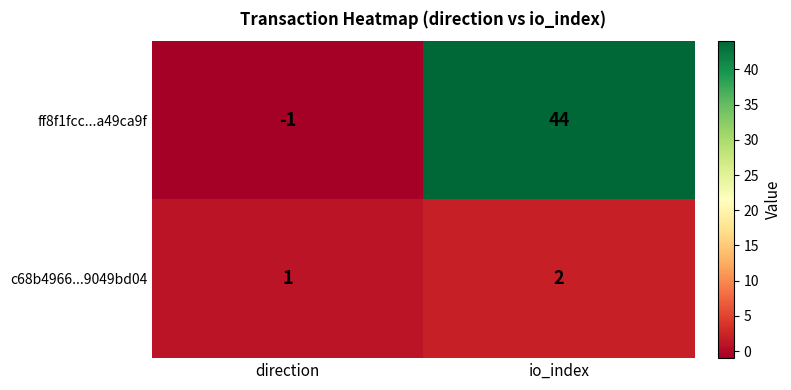

List the series in order of their overall mean, highest first.

ff8f1fcc...a49ca9f, c68b4966...9049bd04